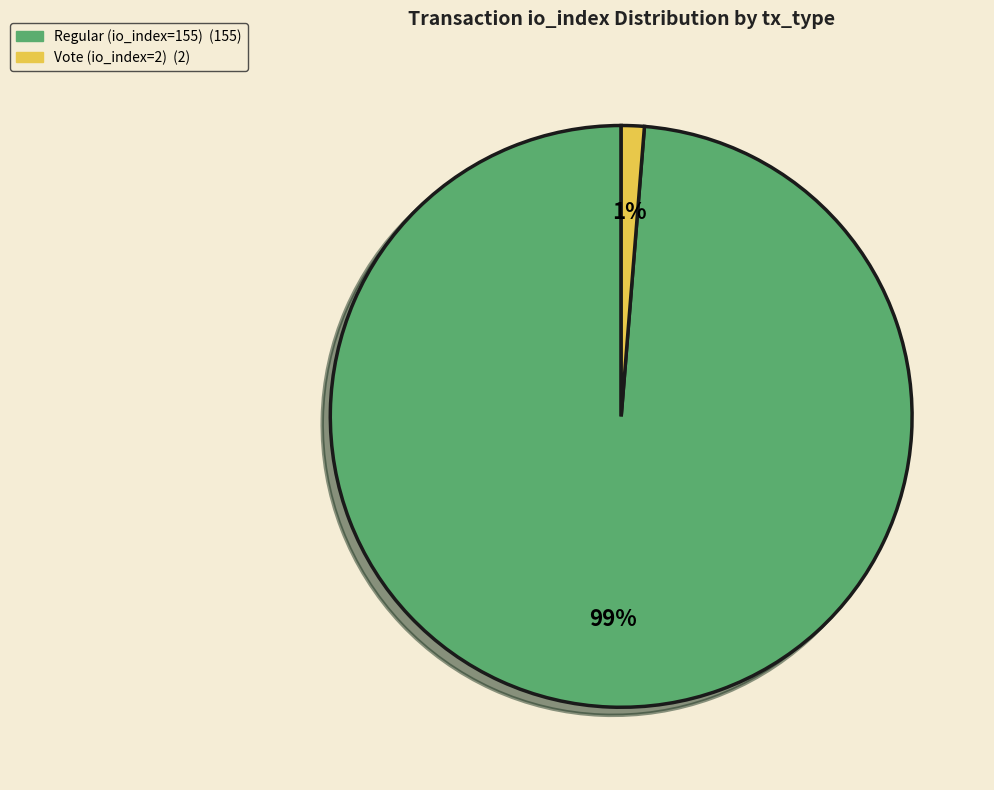

What percentage is the Regular (io_index=155) slice, to the nearest percent?

99%